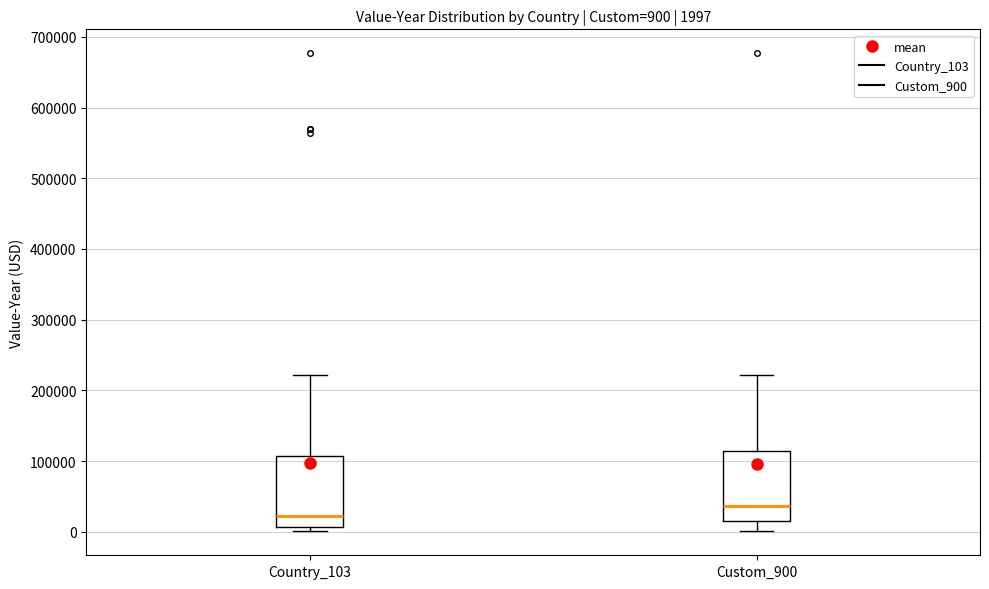

Which box's median line is the highest?

Custom_900